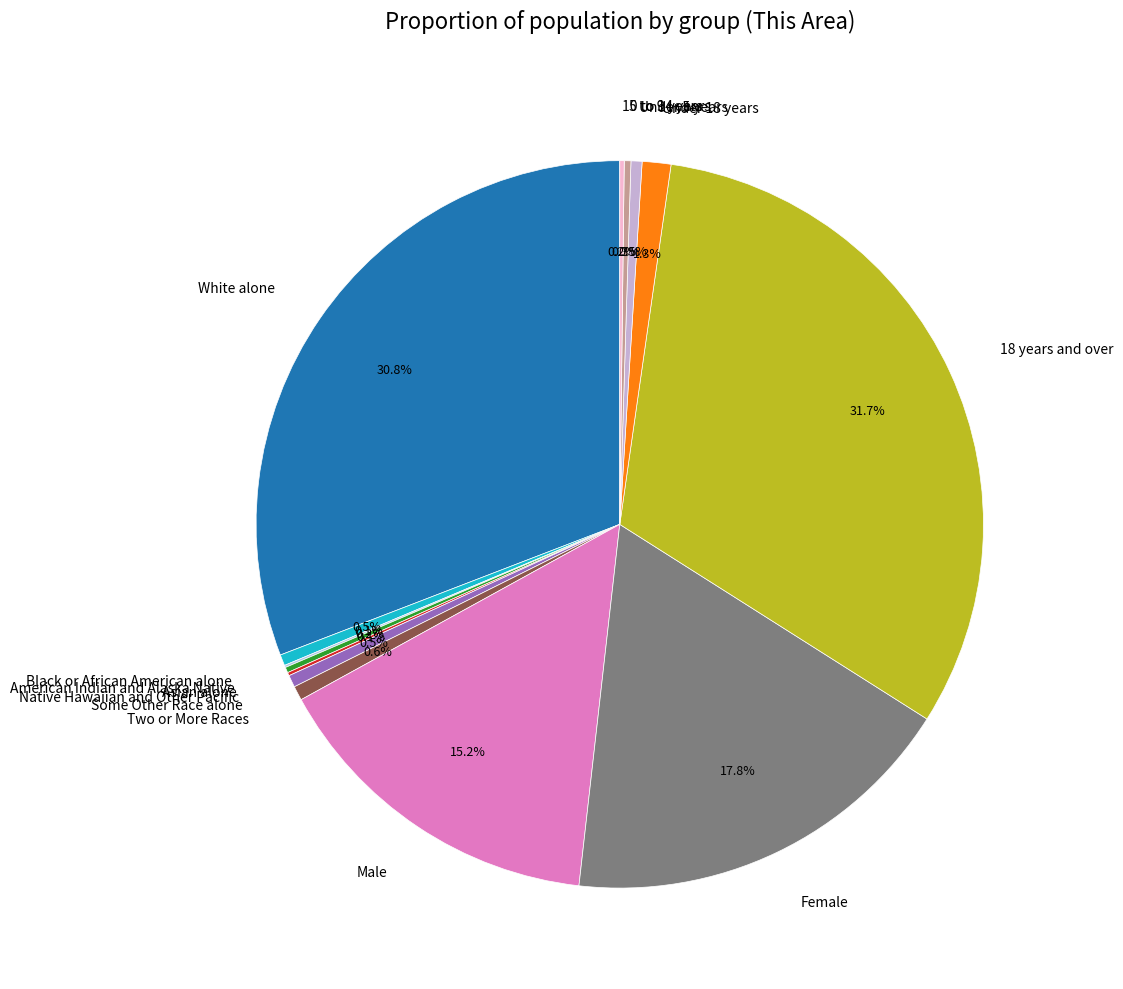

Does Some Other Race alone account for over 50% of the chart?

No